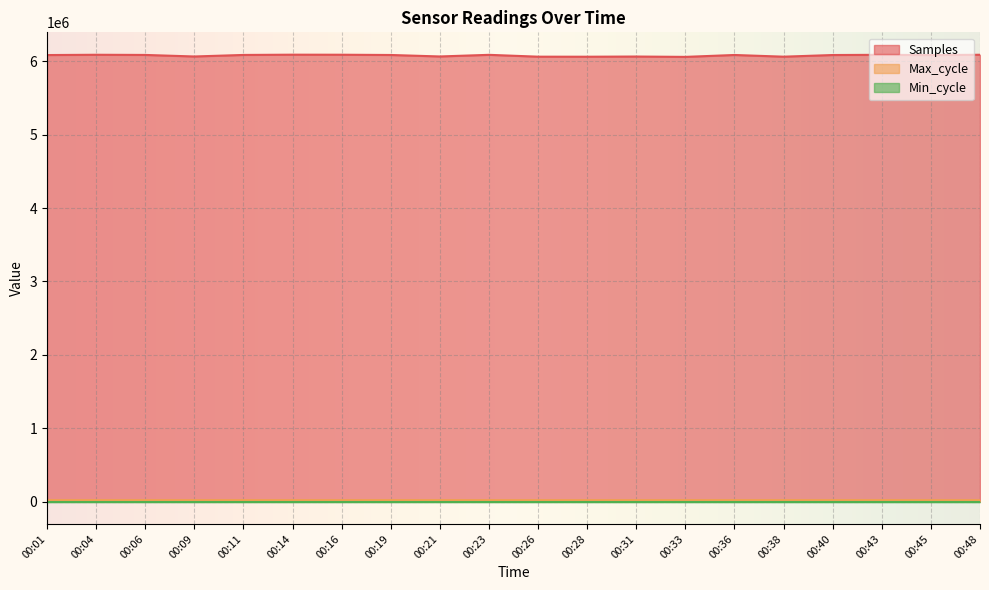

True or false: Max_cycle has a value of 8297 at 00:14.

False